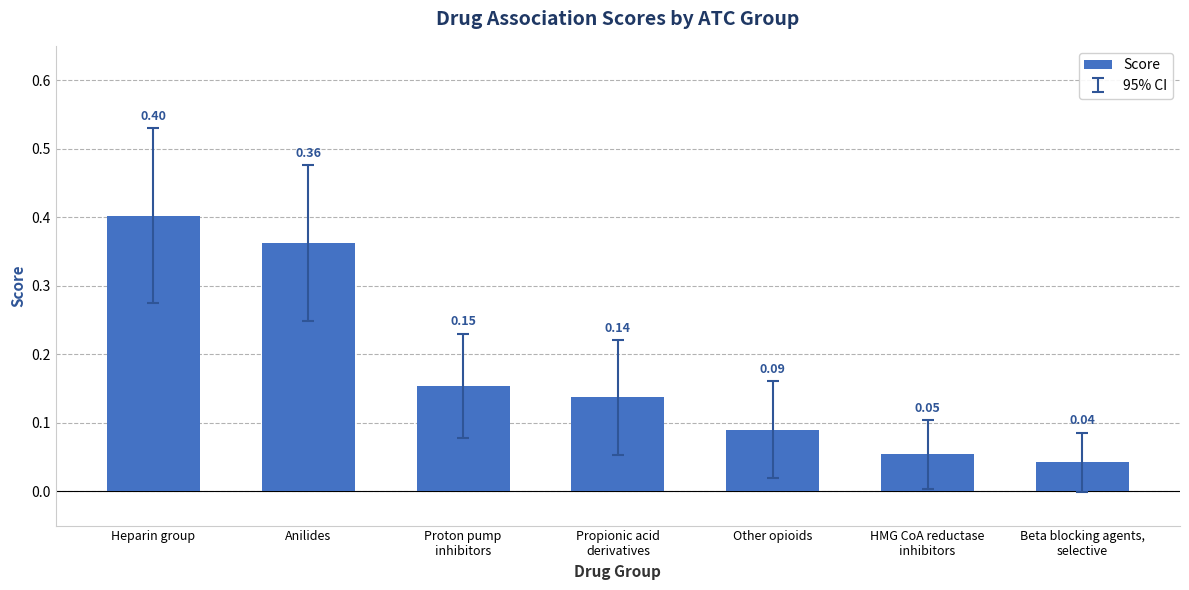

What is the label of the 3rd bar from the right?

Other opioids